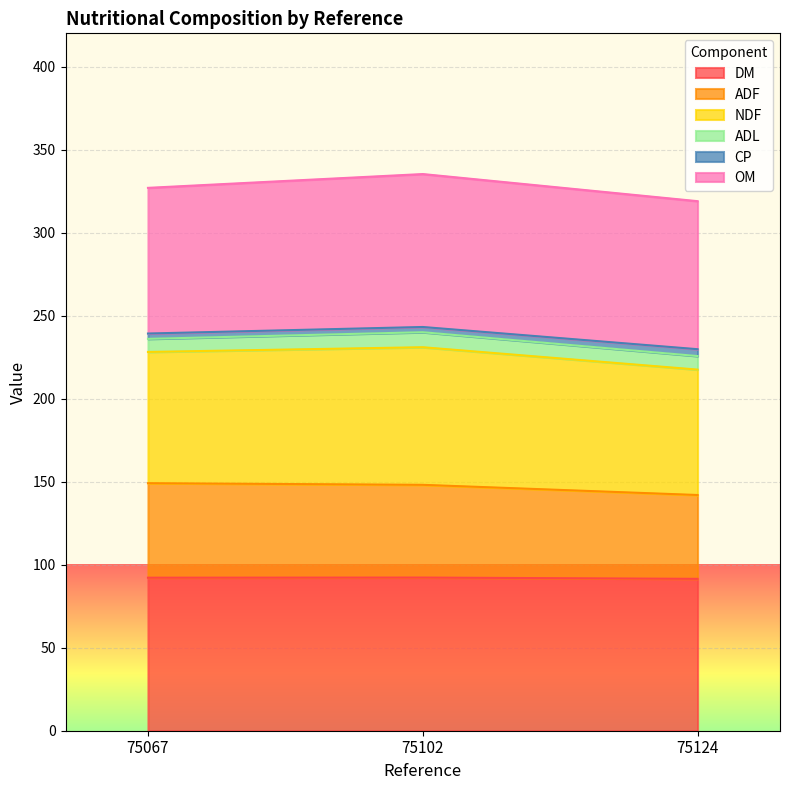

The DM series shows 121.0 at 75102. True or false?

False